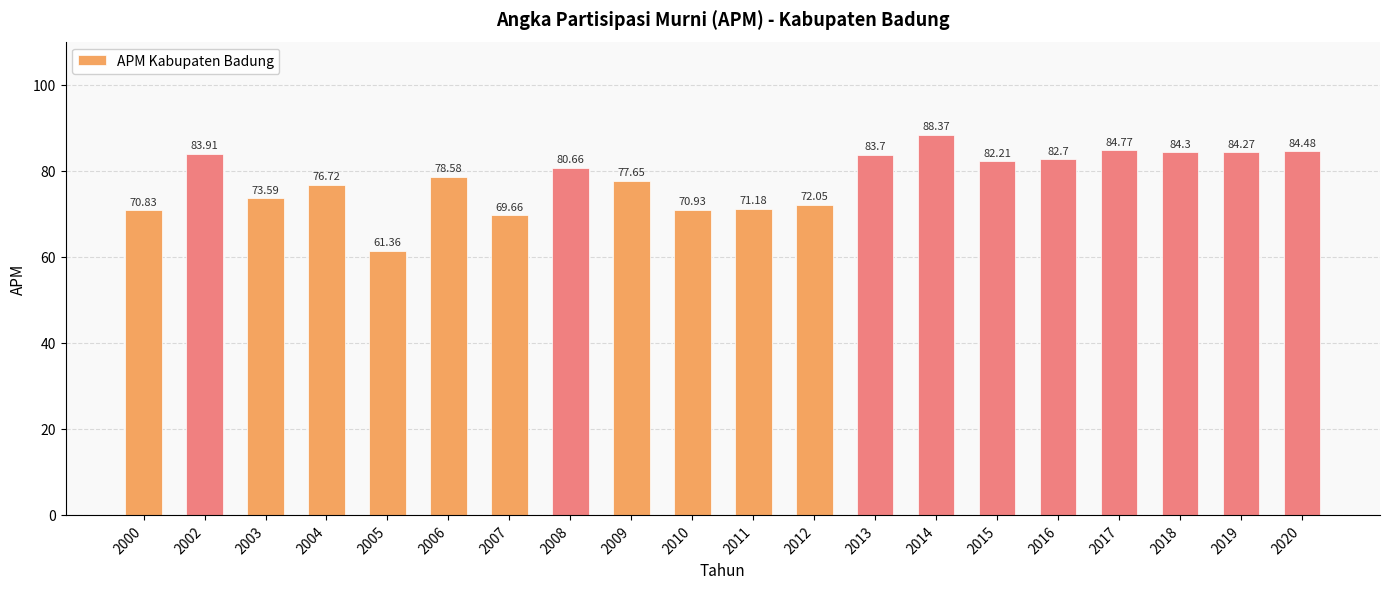

How many data points are less than 80?

10